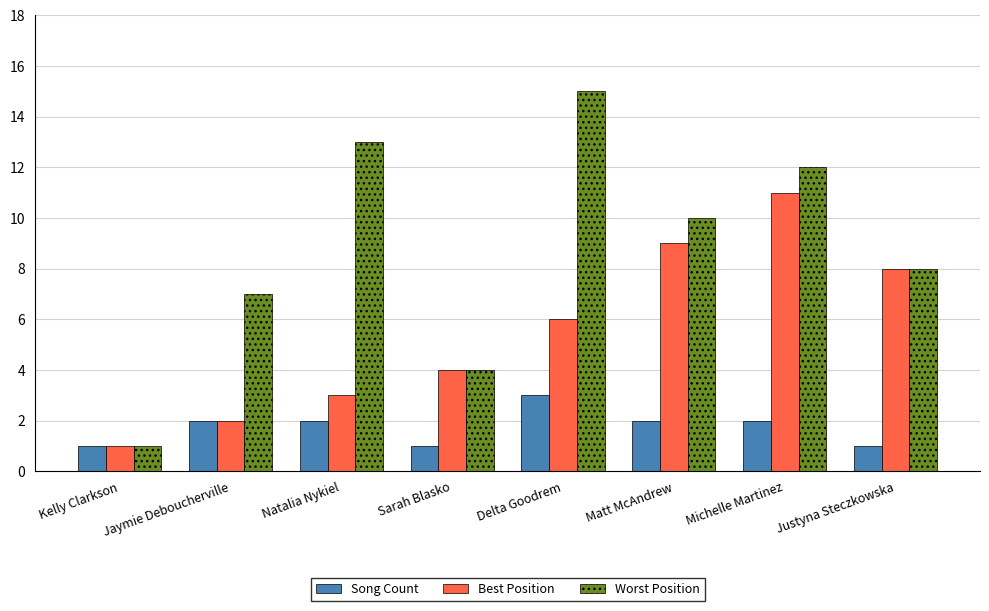

Are the bars grouped side by side (vs. stacked)?

Yes